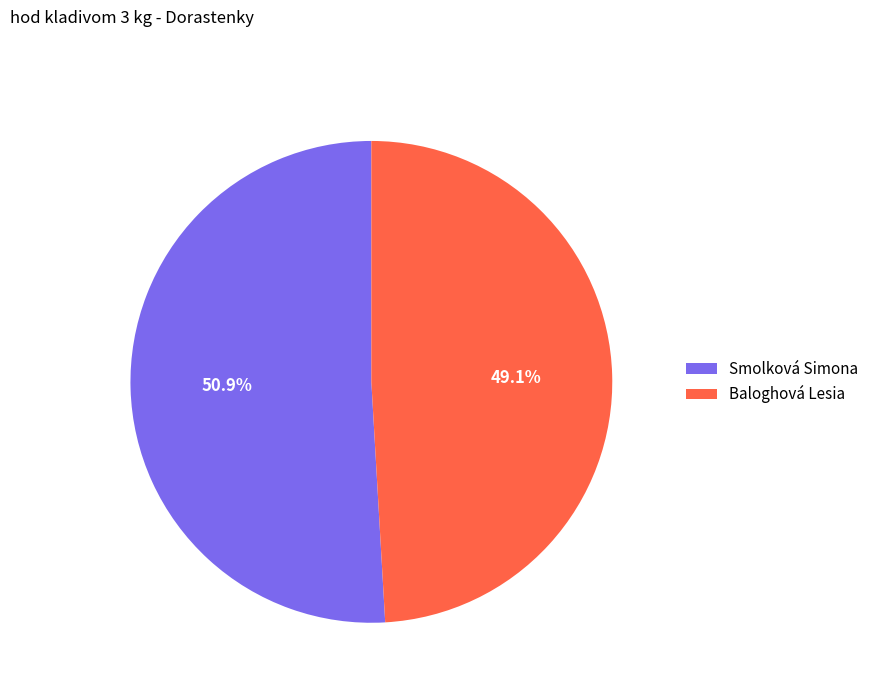

To the nearest percent, what is the combined percentage of Baloghová Lesia and Smolková Simona?

100%